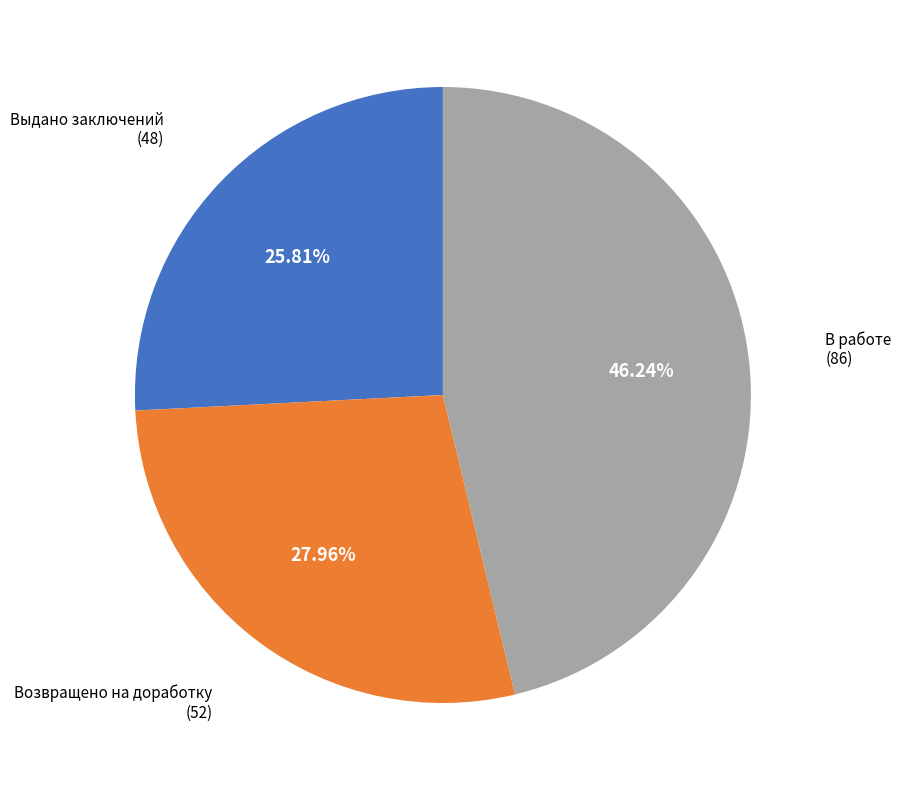

Is there a majority slice in this chart?

No